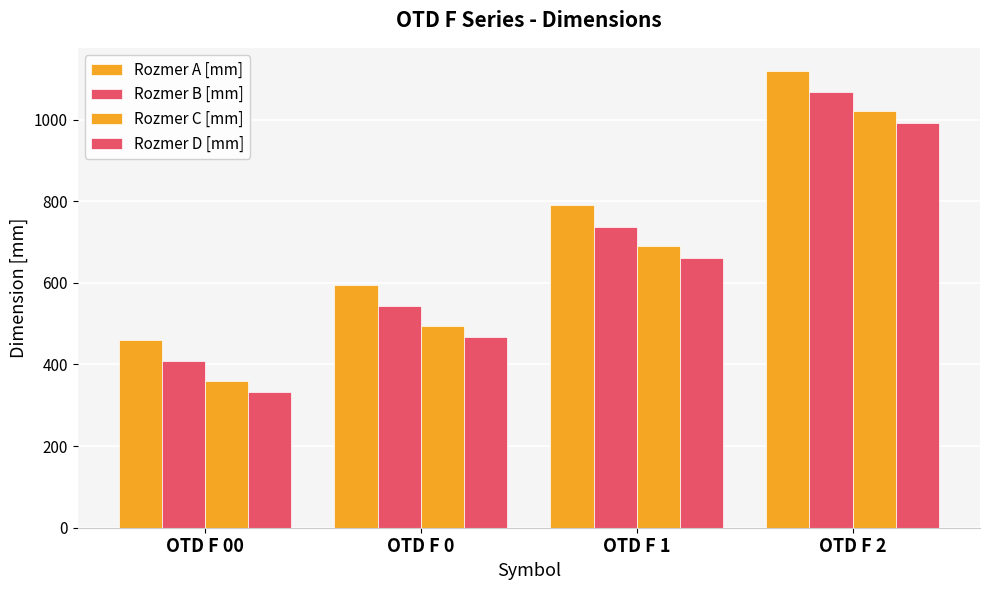

Which has a higher value, OTD F 2 or OTD F 00?

OTD F 2